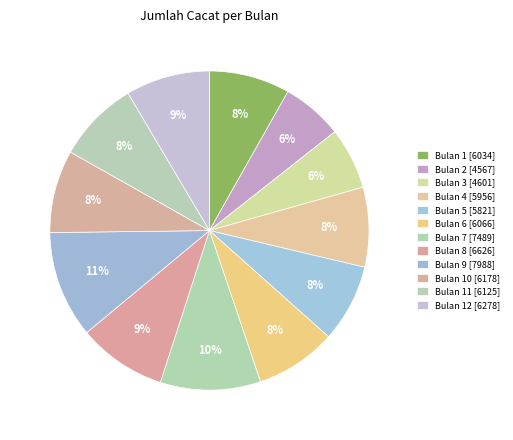

How many slices are in this pie chart?

12